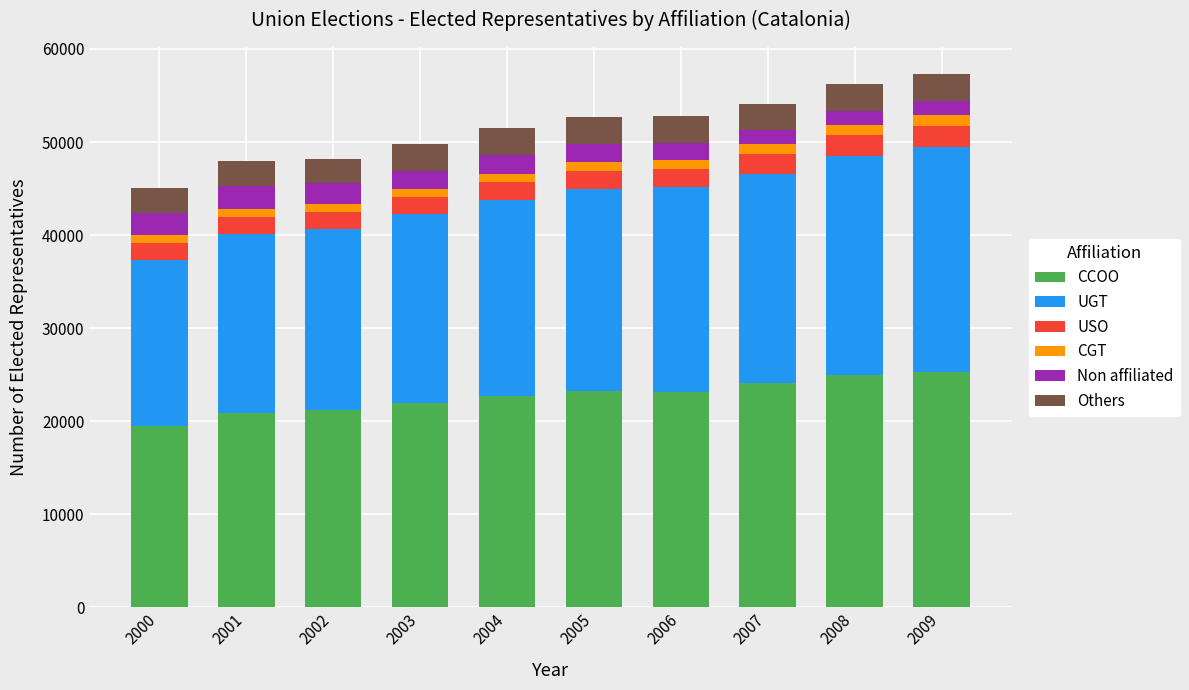

What is the minimum value for CCOO?

19525